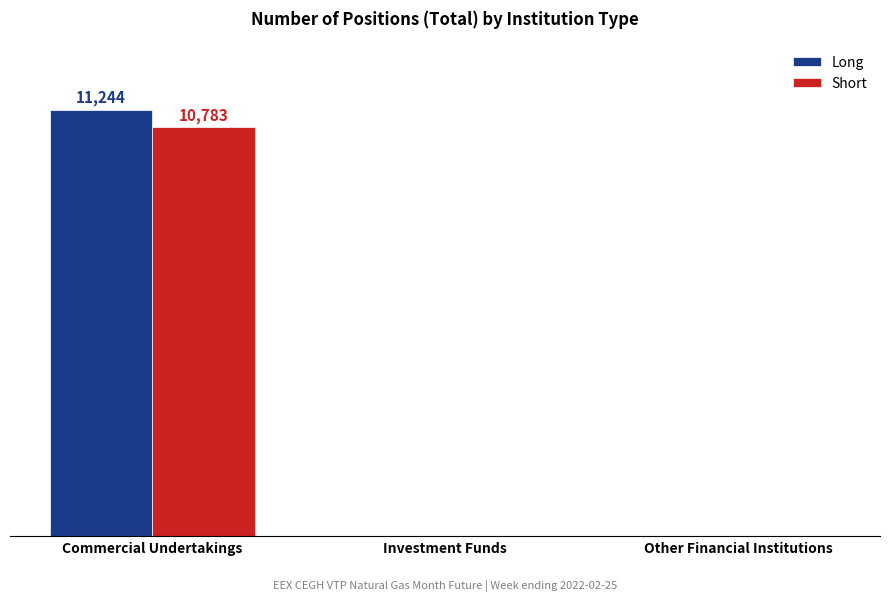

What are all the series names shown in the legend?

Long, Short